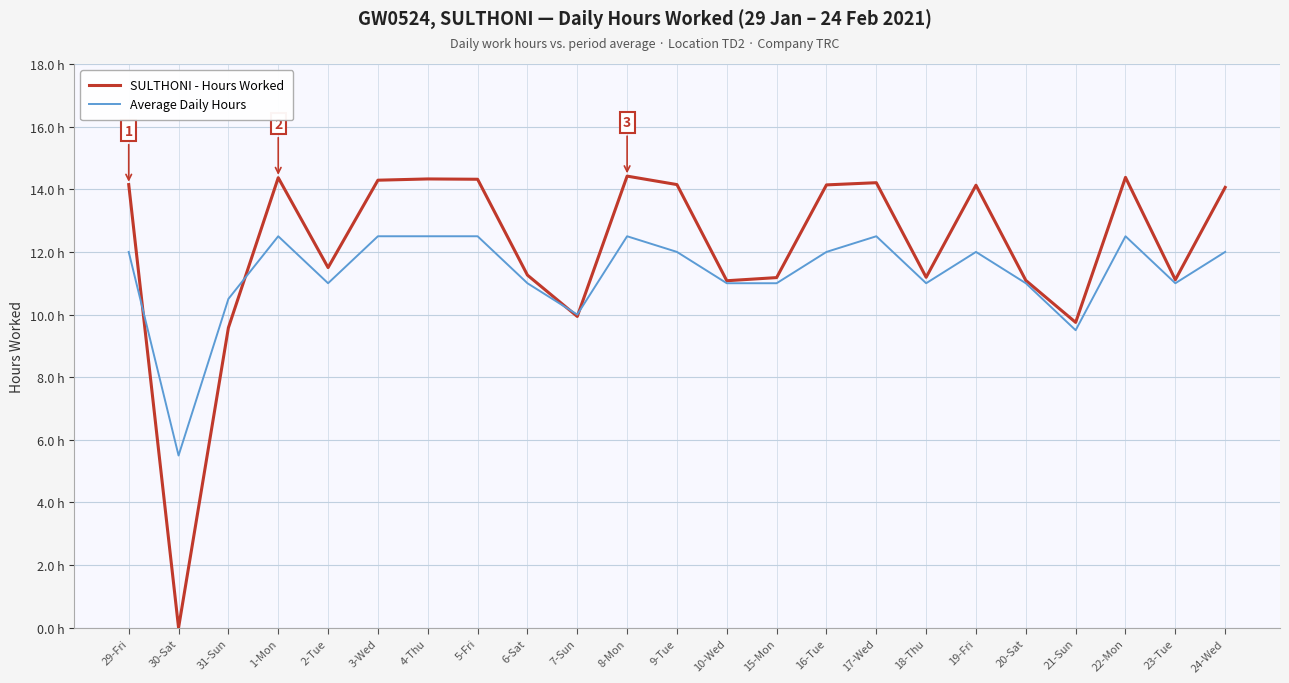

True or false: Average Daily Hours has more than 1 interior local peaks.

True